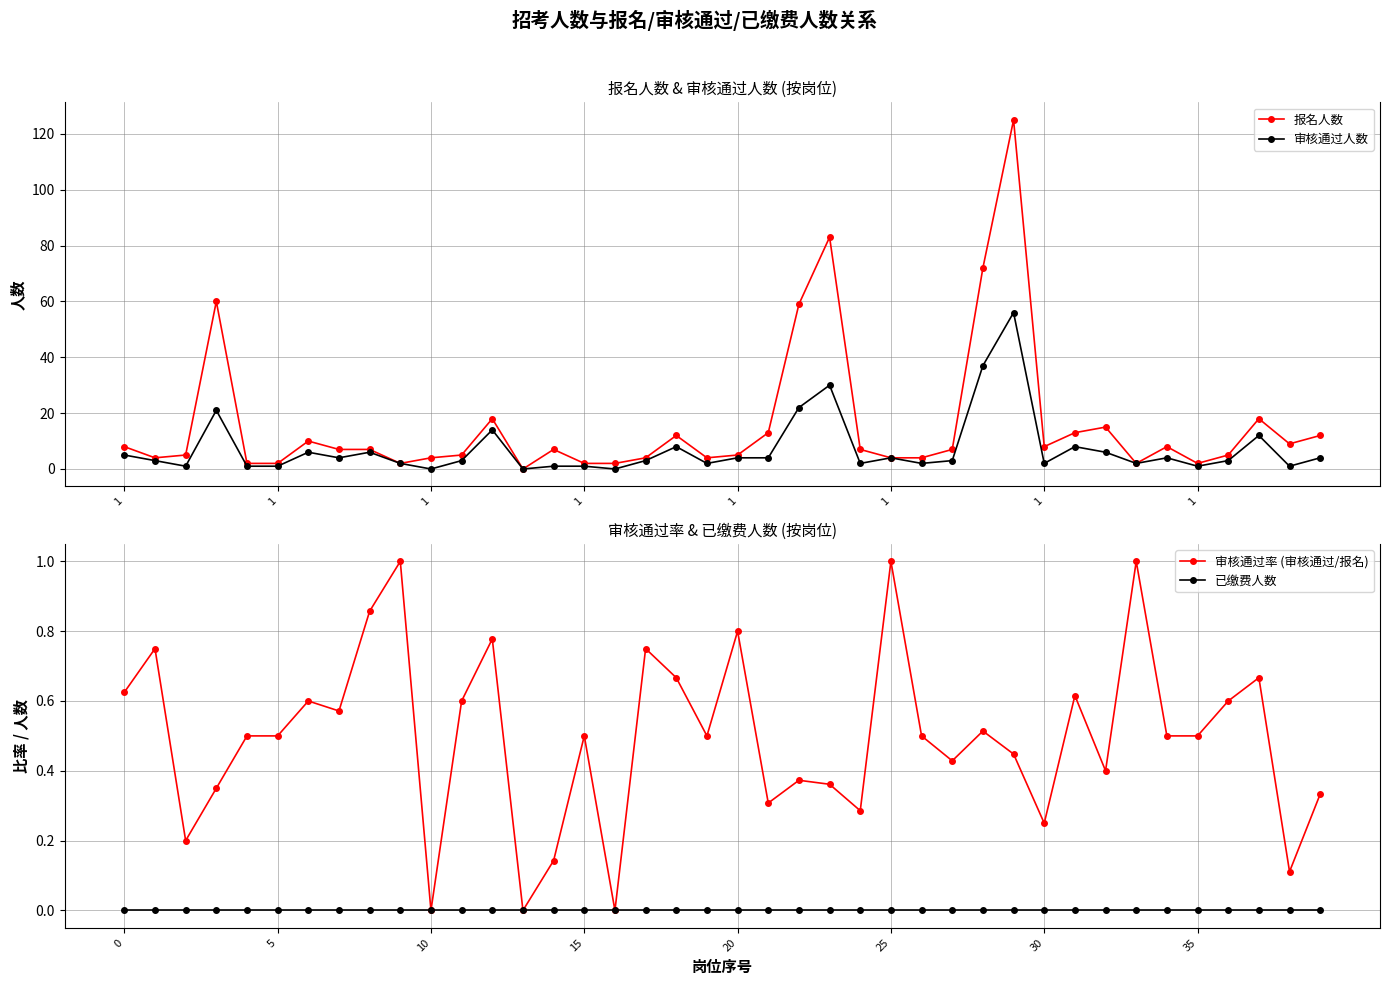

How many values in the 报名人数 series exceed 7?

17